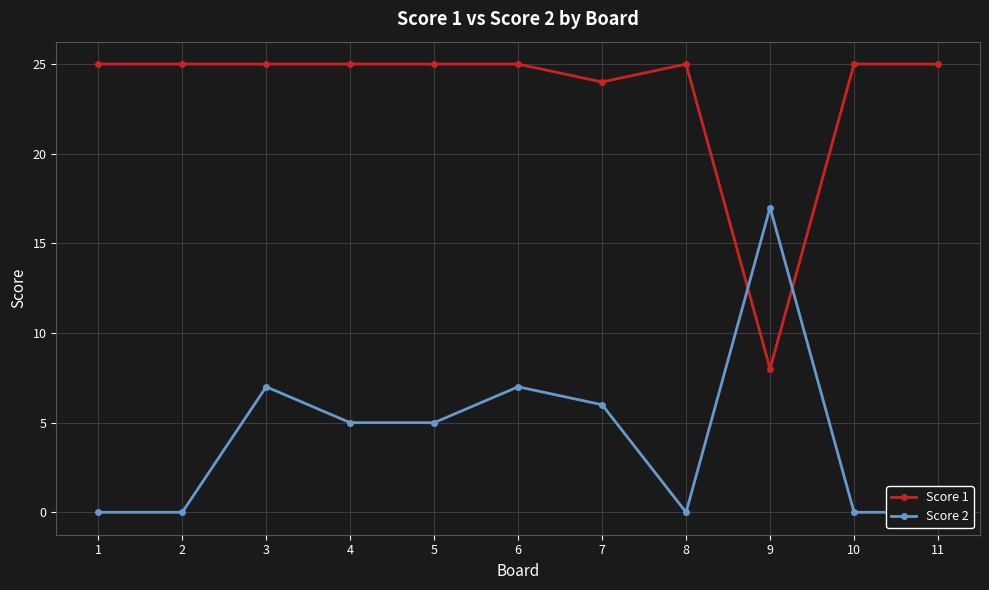

Which series has the widest spread of values?

Score 1